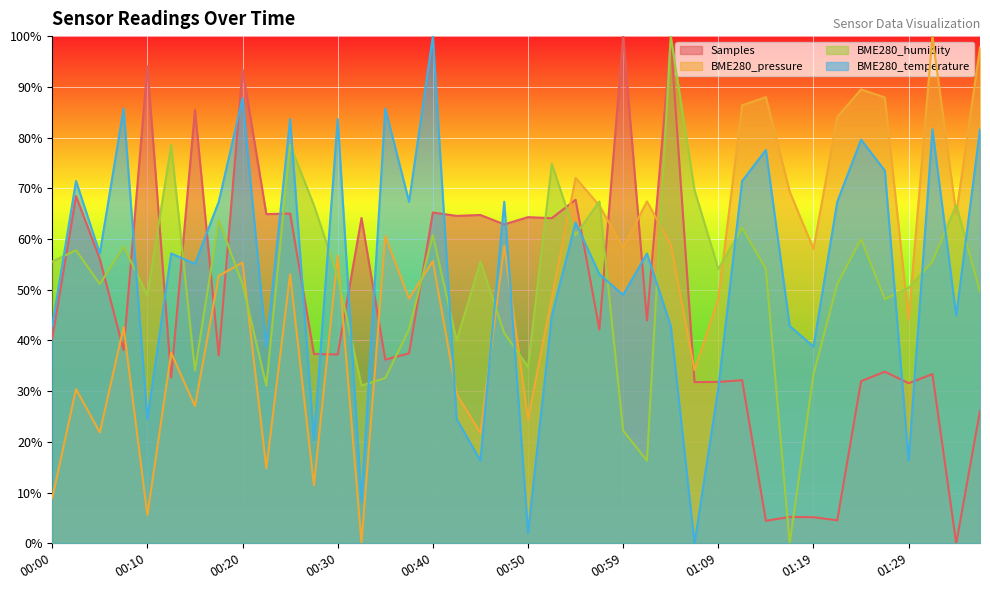

At which label does BME280_pressure first exceed 55?

00:20